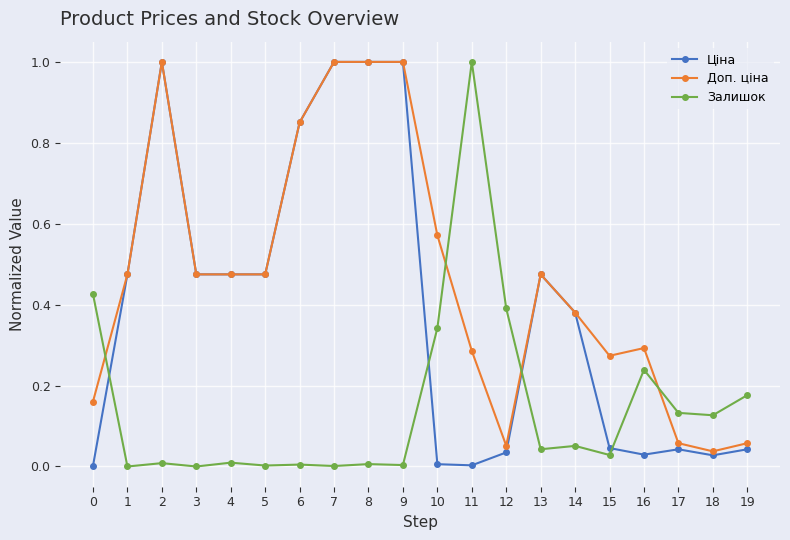

What is the highest value of the Залишок series?

1.0